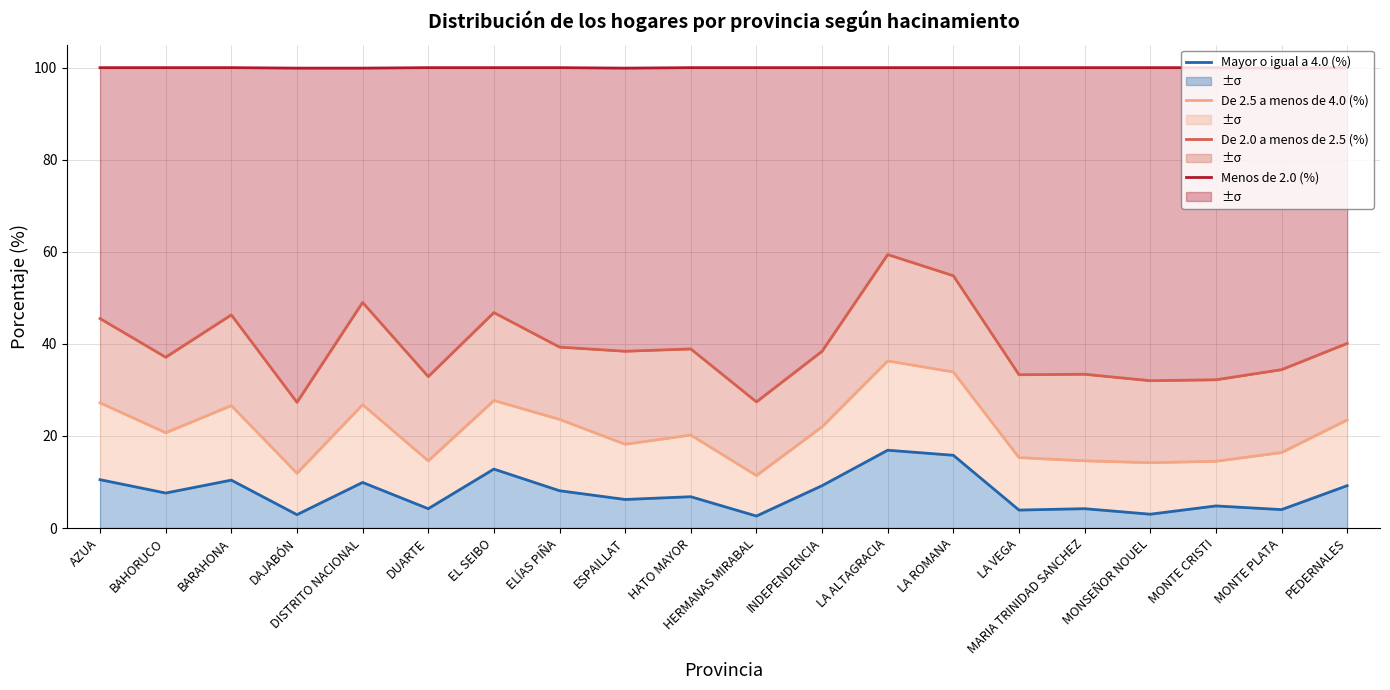

What is the value of the Mayor o igual a 4.0 (%) point at the 12th from the left?

9.2